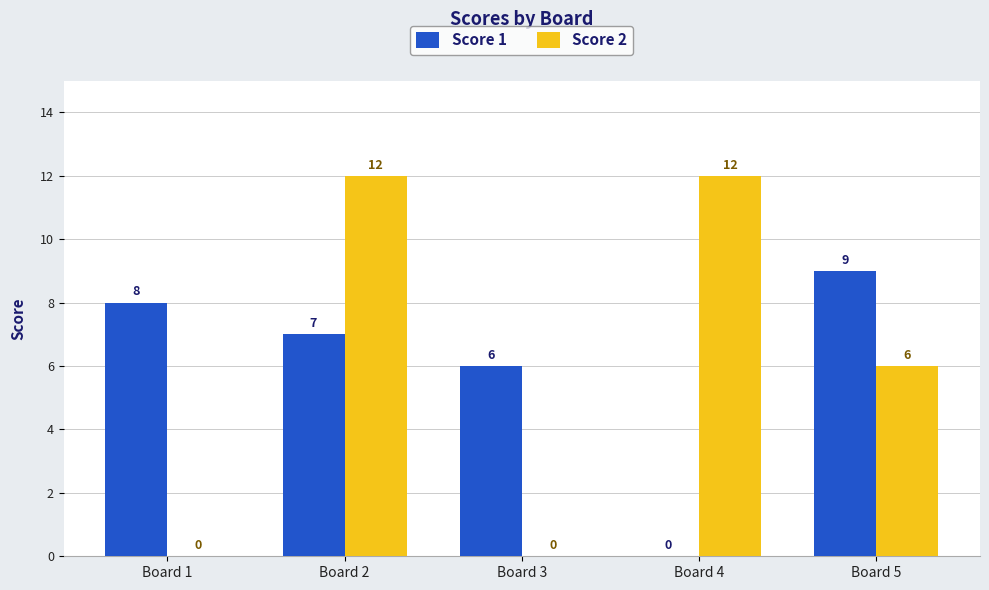

What is the sum of all Score 1 values?

30